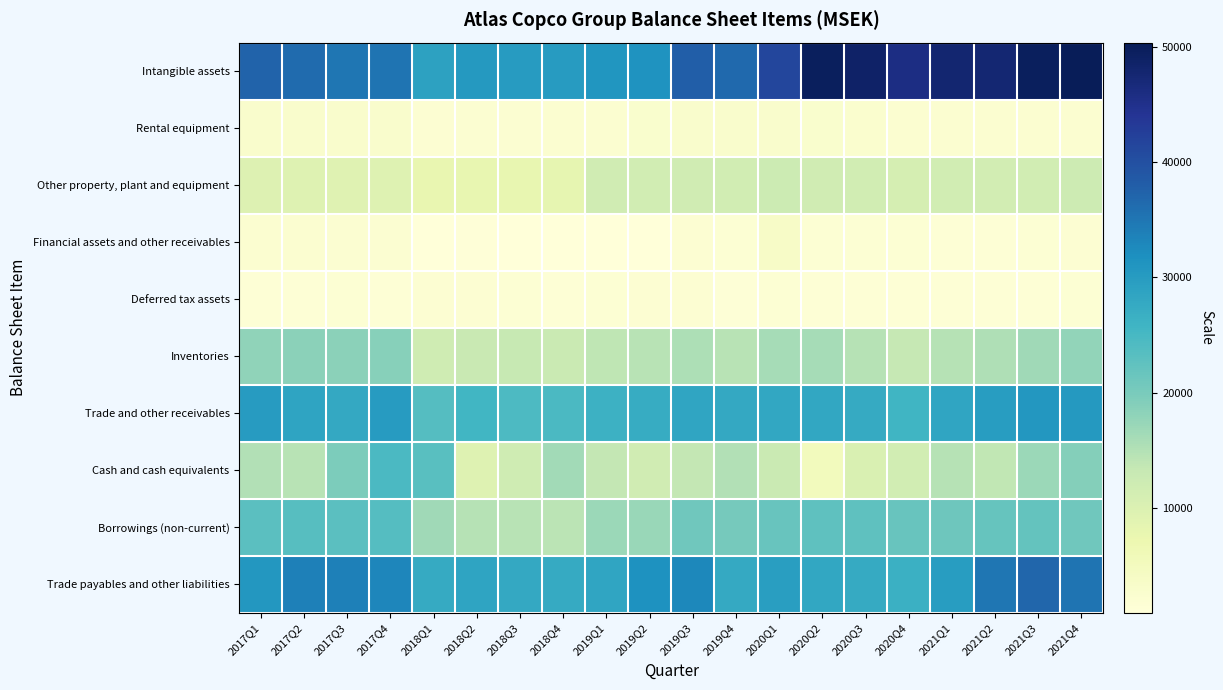

Which series has the largest range (max minus min)?

Intangible assets